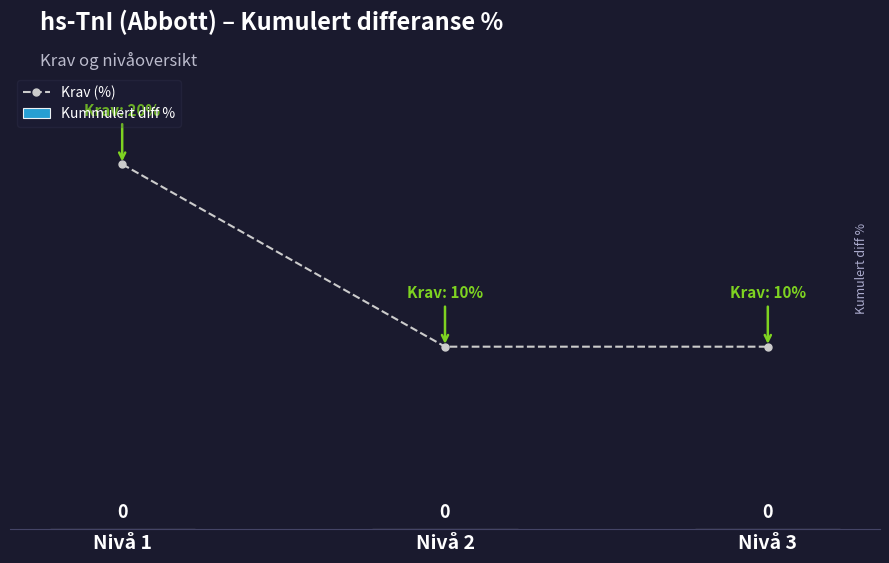

At which category does the chart reach its peak across all series?

Nivå 1